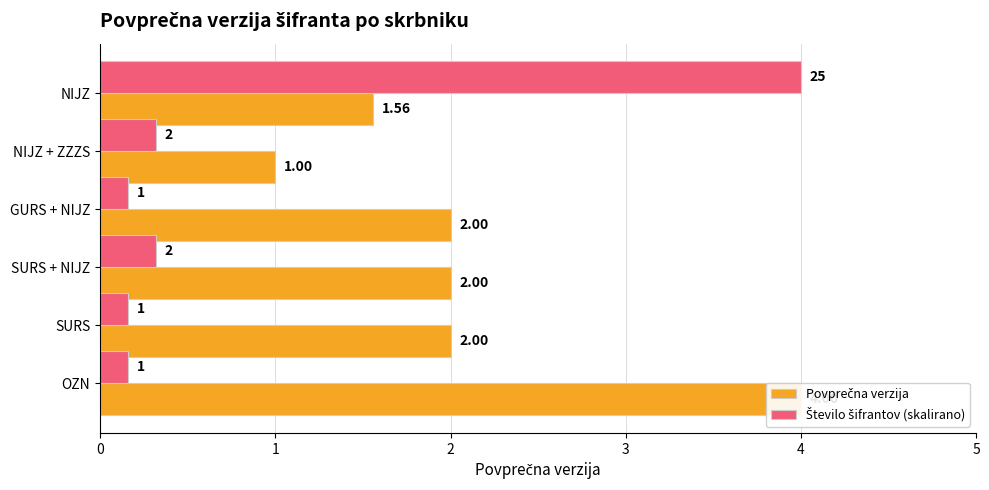

What is the difference between the maximum and minimum values in the Povprečna verzija series?

3.0